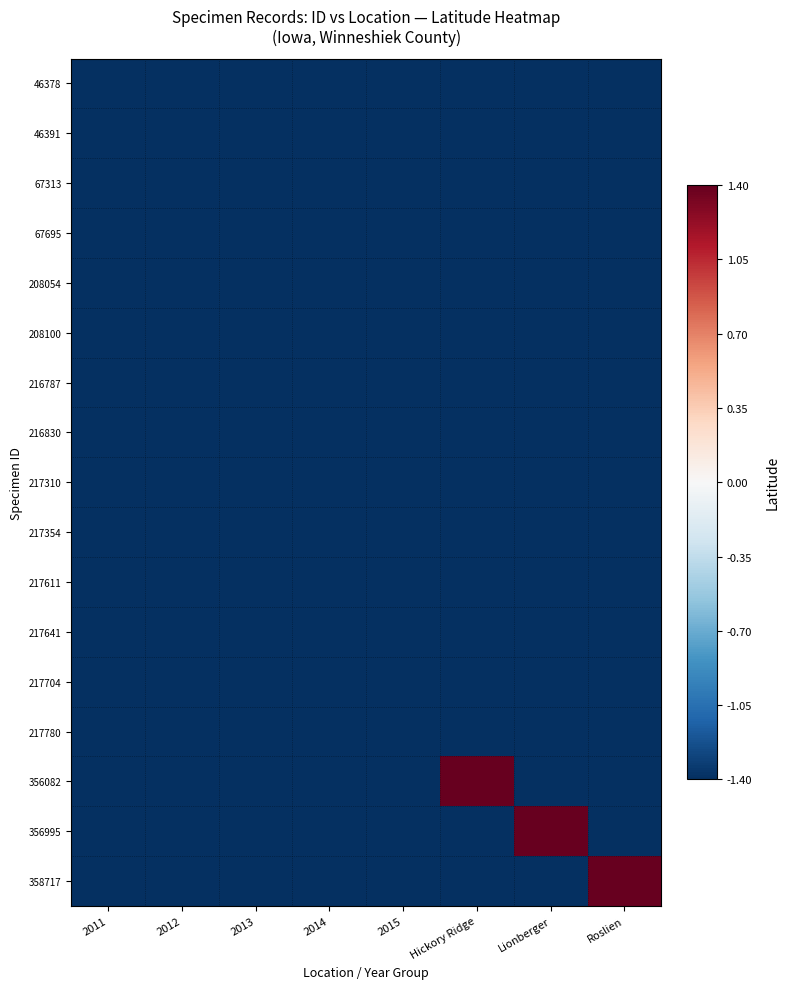

Reading right to left, extract all data points from this chart.

46378: Roslien=-21.7	Lionberger=-21.7	Hickory Ridge=-21.7	2015=-21.7	2014=-21.7	2013=-21.7	2012=-21.7	2011=-21.7
46391: Roslien=-21.7	Lionberger=-21.7	Hickory Ridge=-21.7	2015=-21.7	2014=-21.7	2013=-21.7	2012=-21.7	2011=-21.7
67313: Roslien=-21.7	Lionberger=-21.7	Hickory Ridge=-21.7	2015=-21.7	2014=-21.7	2013=-21.7	2012=-21.7	2011=-21.7
67695: Roslien=-21.7	Lionberger=-21.7	Hickory Ridge=-21.7	2015=-21.7	2014=-21.7	2013=-21.7	2012=-21.7	2011=-21.7
208054: Roslien=-21.7	Lionberger=-21.7	Hickory Ridge=-21.7	2015=-21.7	2014=-21.7	2013=-21.7	2012=-21.7	2011=-21.7
208100: Roslien=-21.7	Lionberger=-21.7	Hickory Ridge=-21.7	2015=-21.7	2014=-21.7	2013=-21.7	2012=-21.7	2011=-21.7
216787: Roslien=-21.7	Lionberger=-21.7	Hickory Ridge=-21.7	2015=-21.7	2014=-21.7	2013=-21.7	2012=-21.7	2011=-21.7
216830: Roslien=-21.7	Lionberger=-21.7	Hickory Ridge=-21.7	2015=-21.7	2014=-21.7	2013=-21.7	2012=-21.7	2011=-21.7
217310: Roslien=-21.7	Lionberger=-21.7	Hickory Ridge=-21.7	2015=-21.7	2014=-21.7	2013=-21.7	2012=-21.7	2011=-21.7
217354: Roslien=-21.7	Lionberger=-21.7	Hickory Ridge=-21.7	2015=-21.7	2014=-21.7	2013=-21.7	2012=-21.7	2011=-21.7
217611: Roslien=-21.7	Lionberger=-21.7	Hickory Ridge=-21.7	2015=-21.7	2014=-21.7	2013=-21.7	2012=-21.7	2011=-21.7
217641: Roslien=-21.7	Lionberger=-21.7	Hickory Ridge=-21.7	2015=-21.7	2014=-21.7	2013=-21.7	2012=-21.7	2011=-21.7
217704: Roslien=-21.7	Lionberger=-21.7	Hickory Ridge=-21.7	2015=-21.7	2014=-21.7	2013=-21.7	2012=-21.7	2011=-21.7
217780: Roslien=-21.7	Lionberger=-21.7	Hickory Ridge=-21.7	2015=-21.7	2014=-21.7	2013=-21.7	2012=-21.7	2011=-21.7
356082: Roslien=-21.7	Lionberger=-21.7	Hickory Ridge=21.7	2015=-21.7	2014=-21.7	2013=-21.7	2012=-21.7	2011=-21.7
356995: Roslien=-21.7	Lionberger=21.7	Hickory Ridge=-21.7	2015=-21.7	2014=-21.7	2013=-21.7	2012=-21.7	2011=-21.7
358717: Roslien=21.7	Lionberger=-21.7	Hickory Ridge=-21.7	2015=-21.7	2014=-21.7	2013=-21.7	2012=-21.7	2011=-21.7